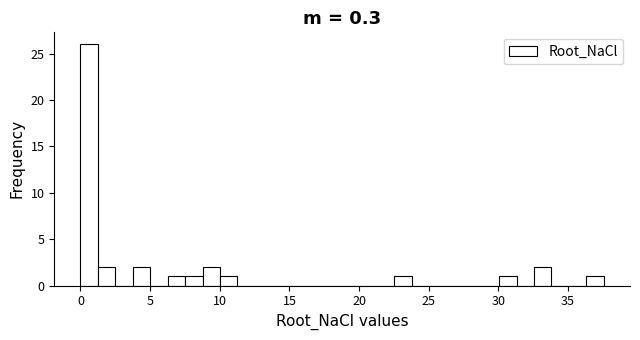

Around what value on the x-axis is the tallest bar? Give the approximate position of its centre, as read against the axis.

0.5